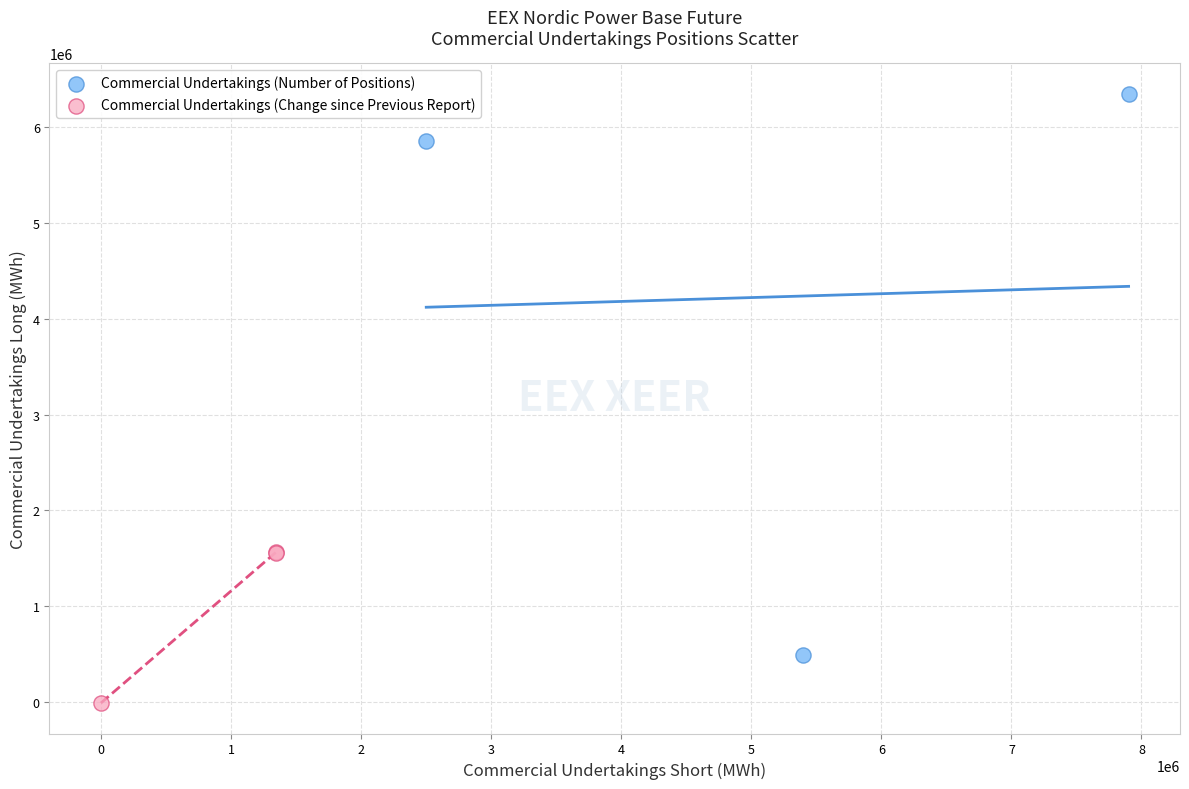

What are all the series names shown in the legend?

Commercial Undertakings (Number of Positions), Commercial Undertakings (Change since Previous Report)